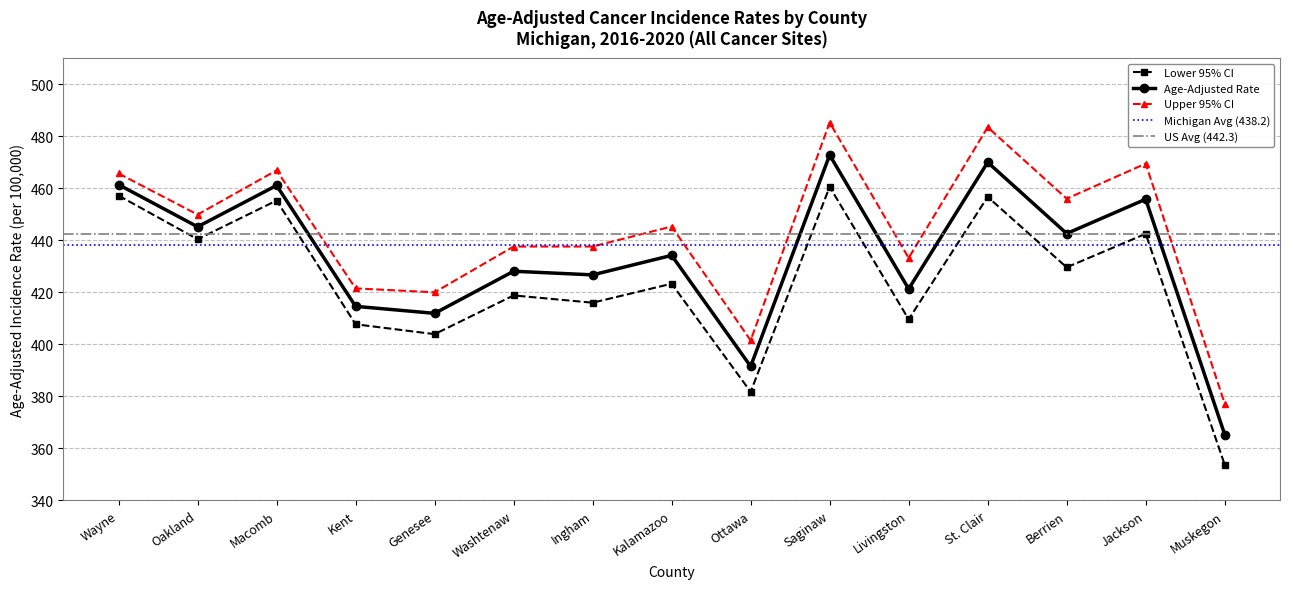

What is the sum of the Lower 95% CI values at Saginaw and Oakland?

901.0